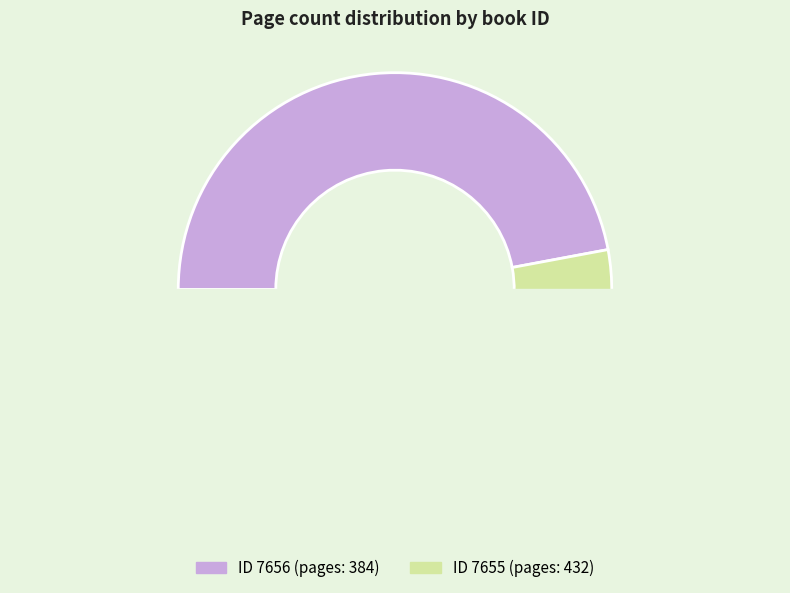

What percentage do 7655 and 7656 together represent?

100.0%